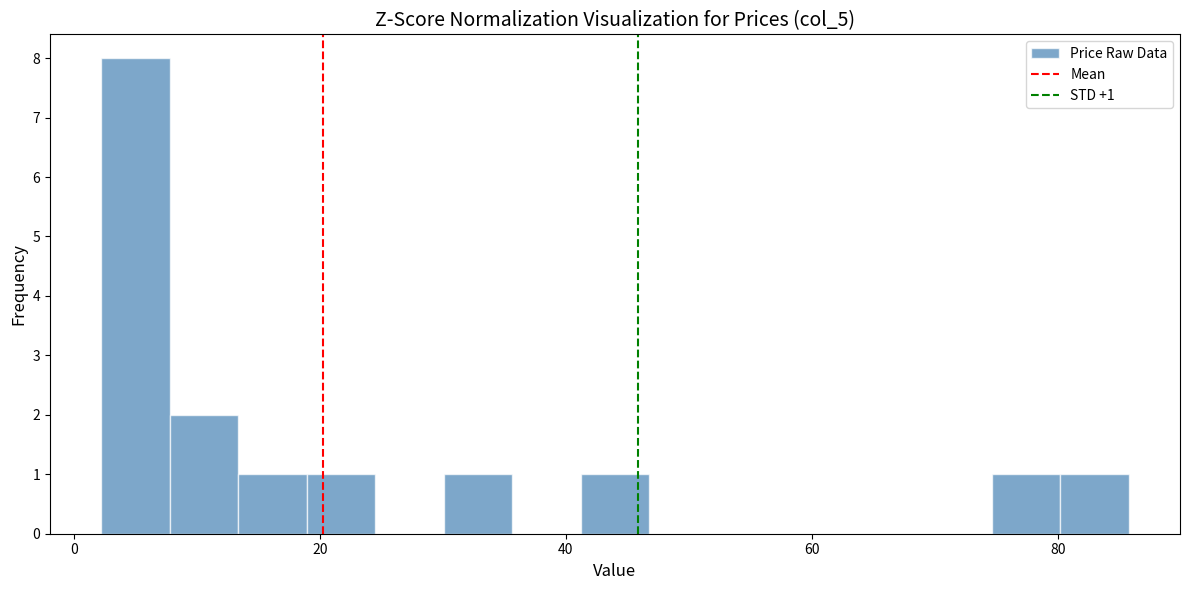

Read against the x-axis, roughly where is the centre of the tallest bar?

6